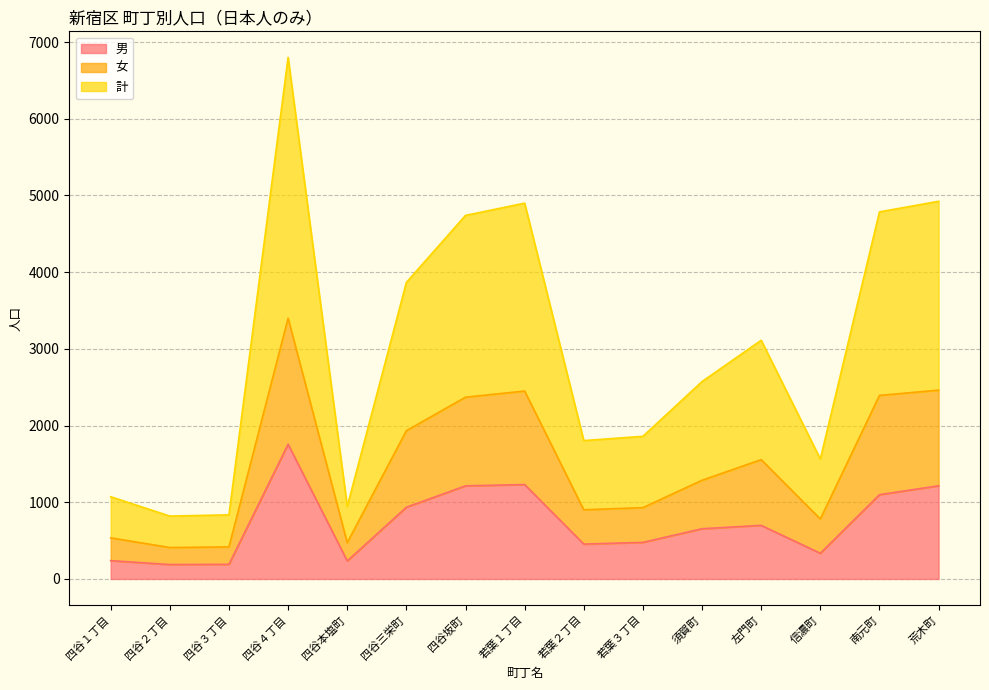

At 四谷本塩町, list the series in order from largest to smallest.

計, 女, 男